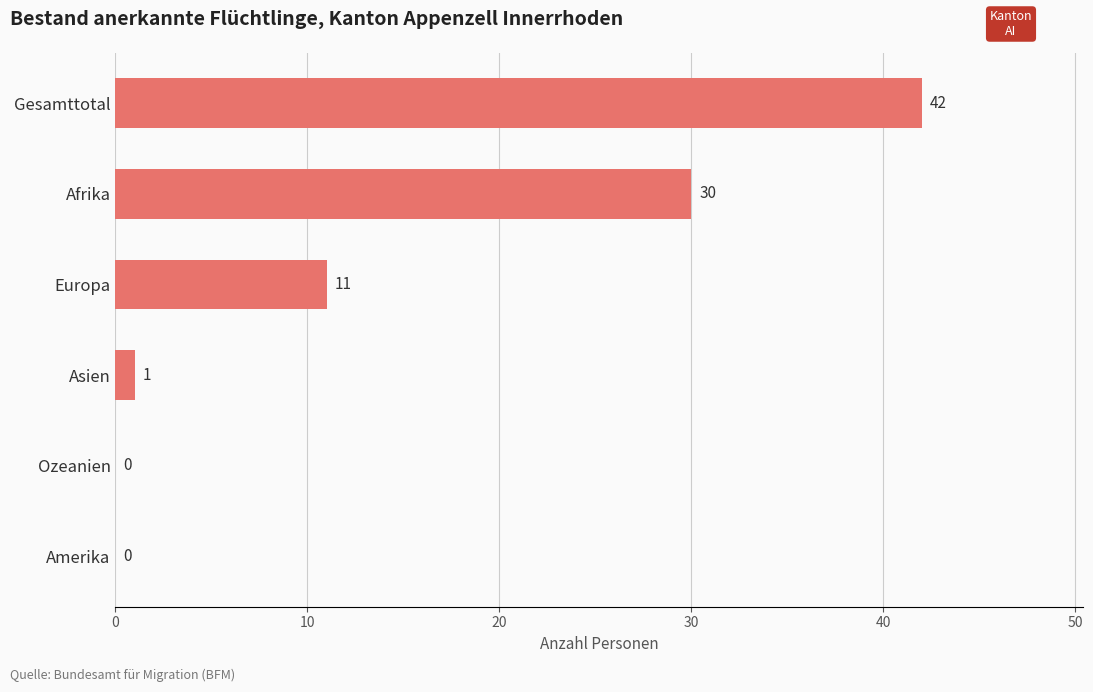

What is the change in value from Europa to Asien?

-10